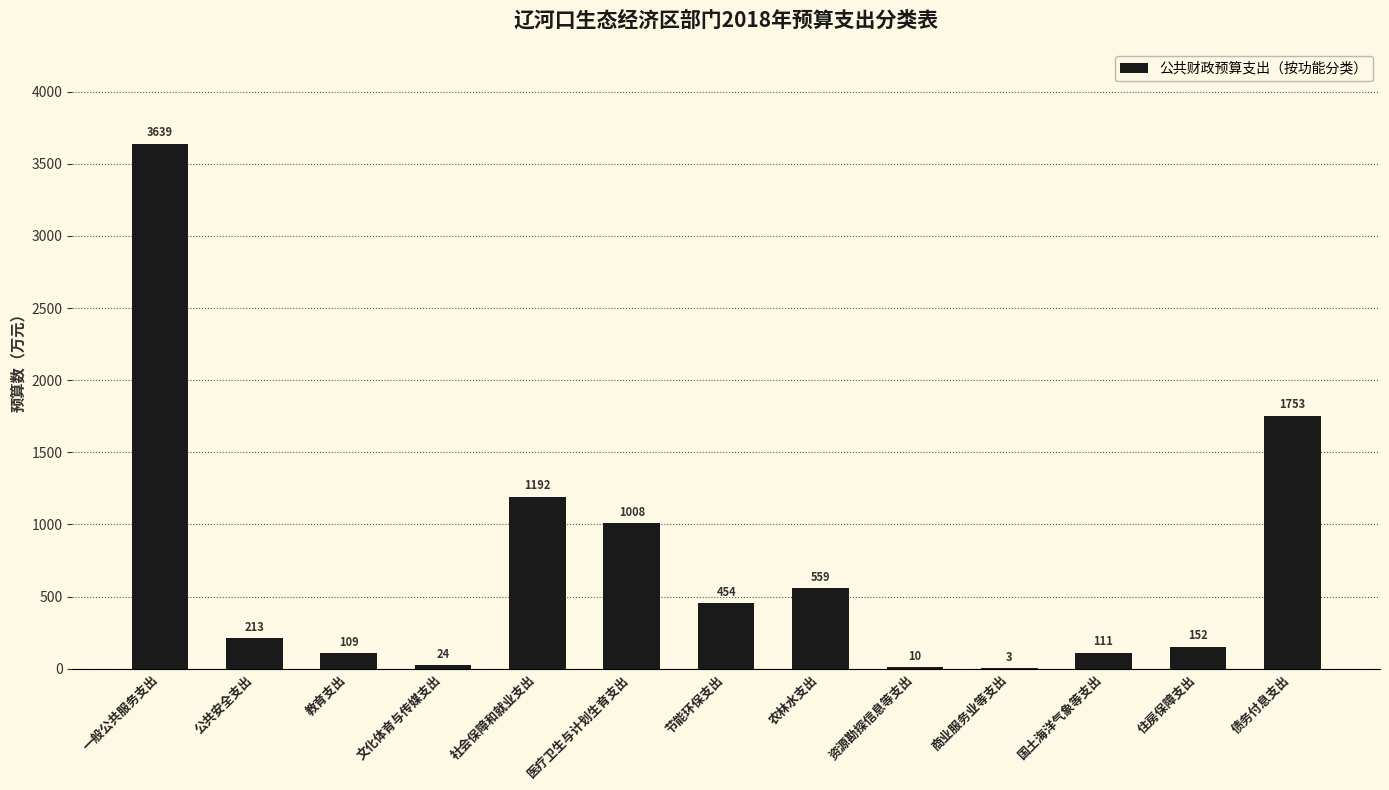

Reading left to right, transcribe all the data shown in this chart.

3639	213	109	24	1192	1008	454	559	10	3	111	152	1753